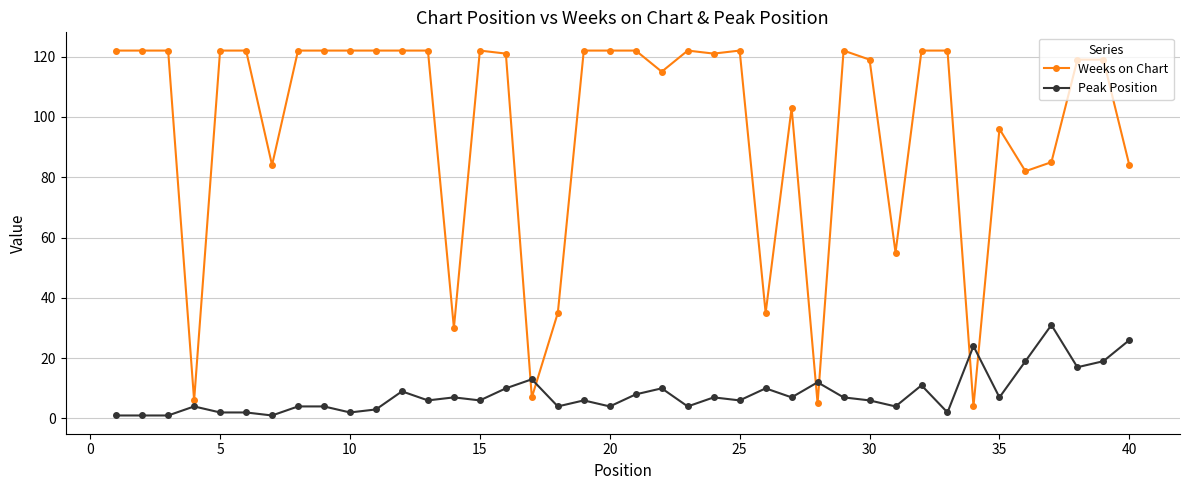

What is the maximum value for Peak Position?

31